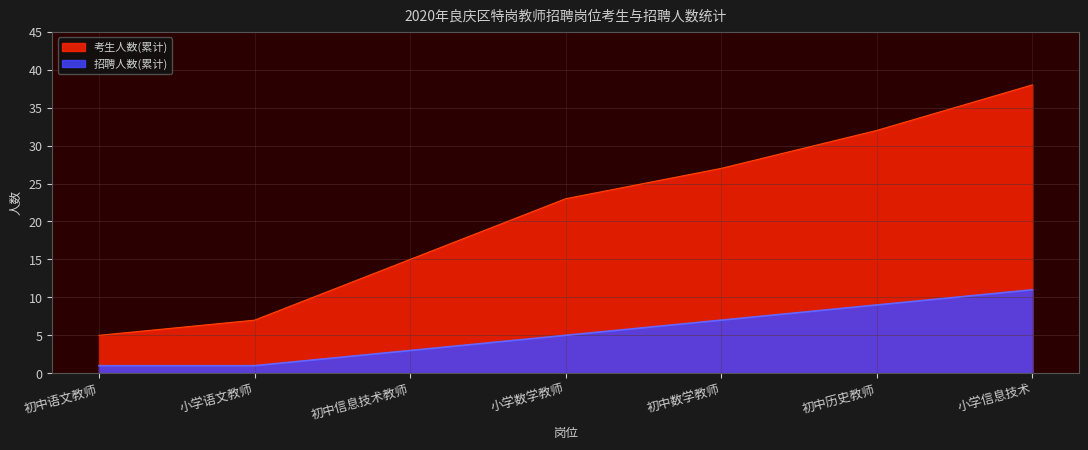

What is the difference between the second highest and minimum values in the 招聘人数(累计) series?

8